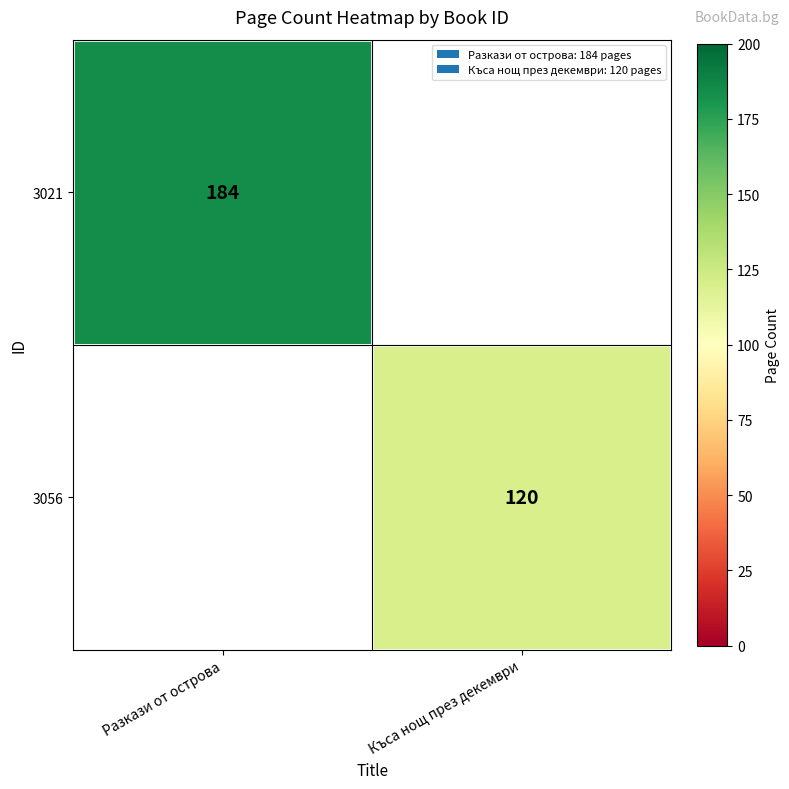

Which has a higher value, Къса нощ през декември or Разкази от острова?

Разкази от острова